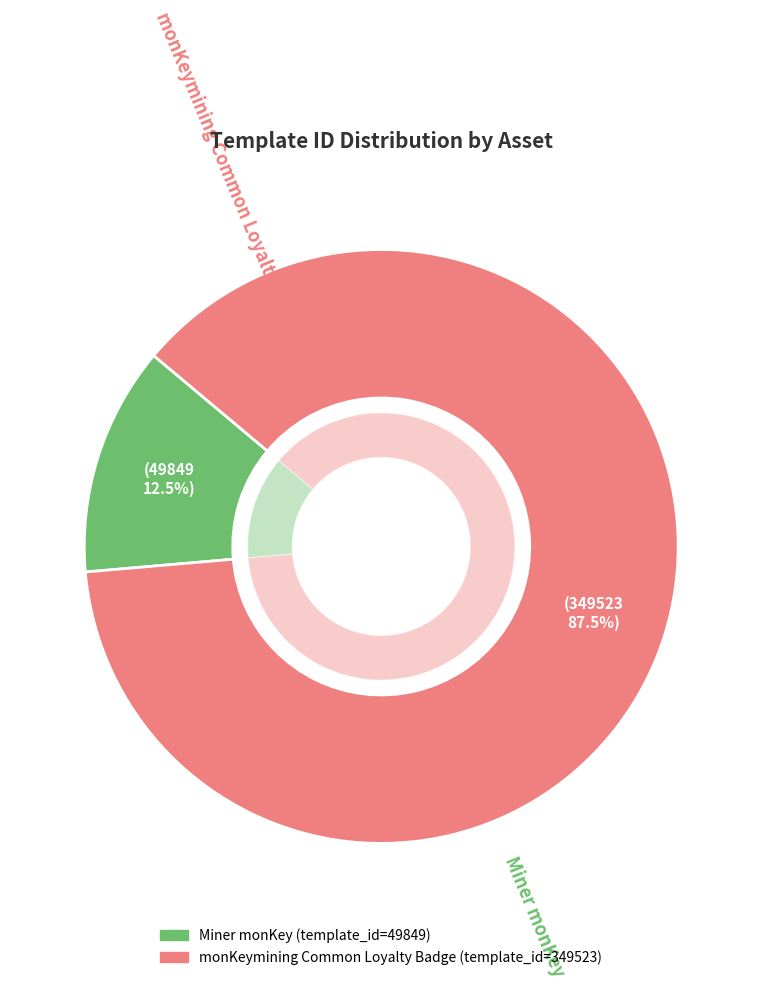

To the nearest percent, what is the average slice percentage?

50%